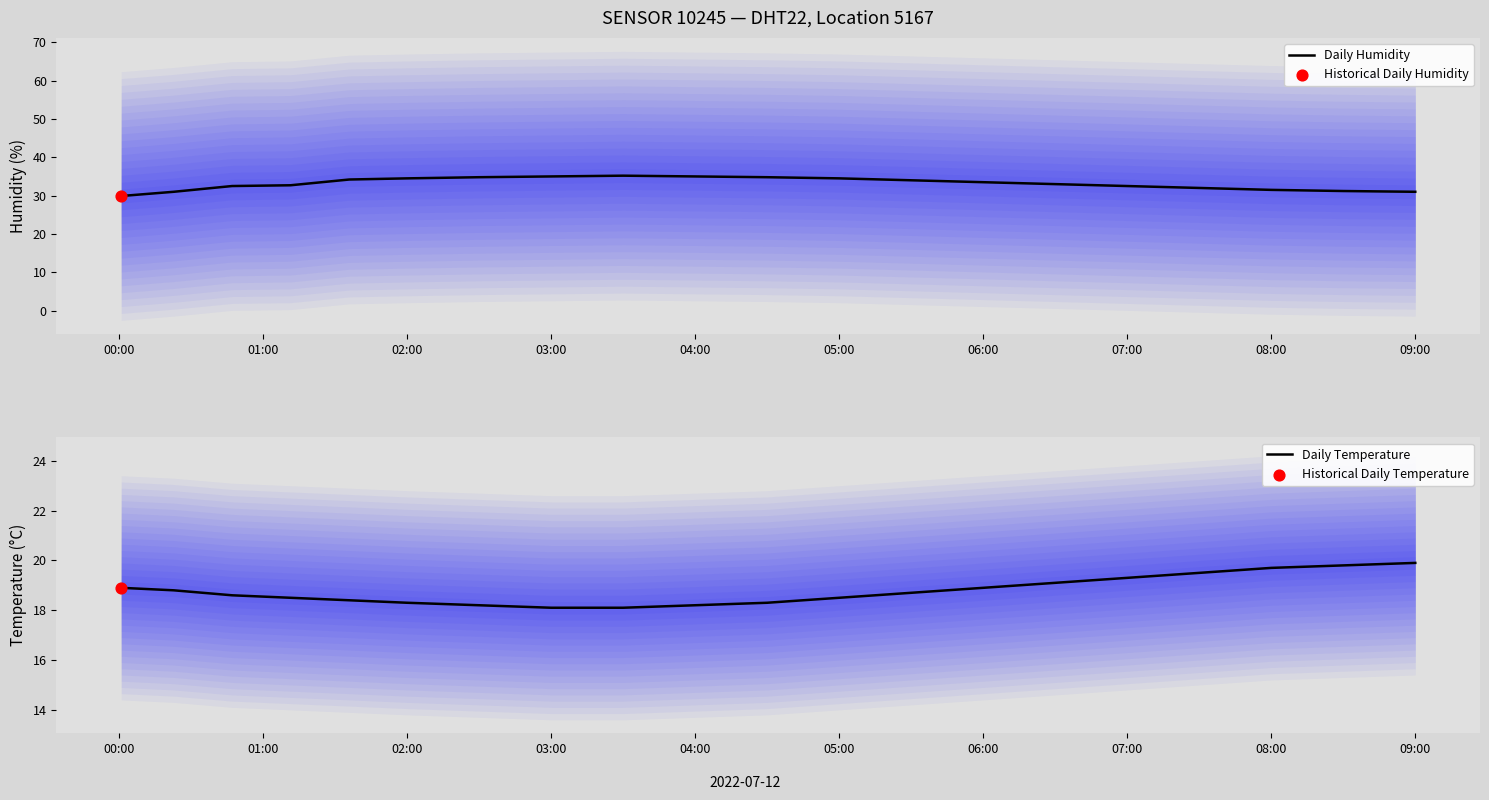

What is the minimum value for Daily Humidity?

29.9